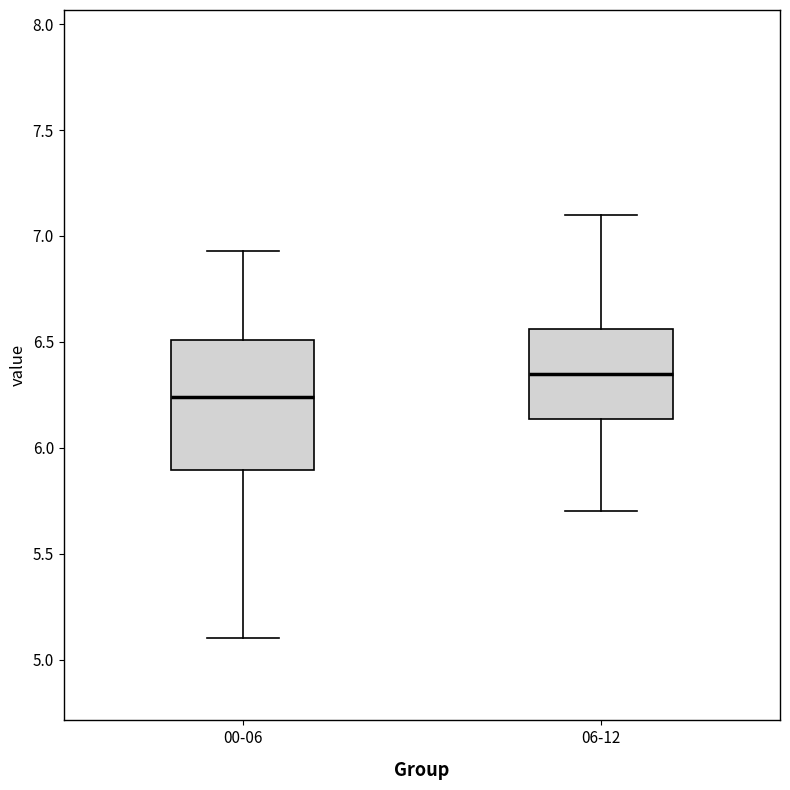

Which box's median line is the highest?

06-12